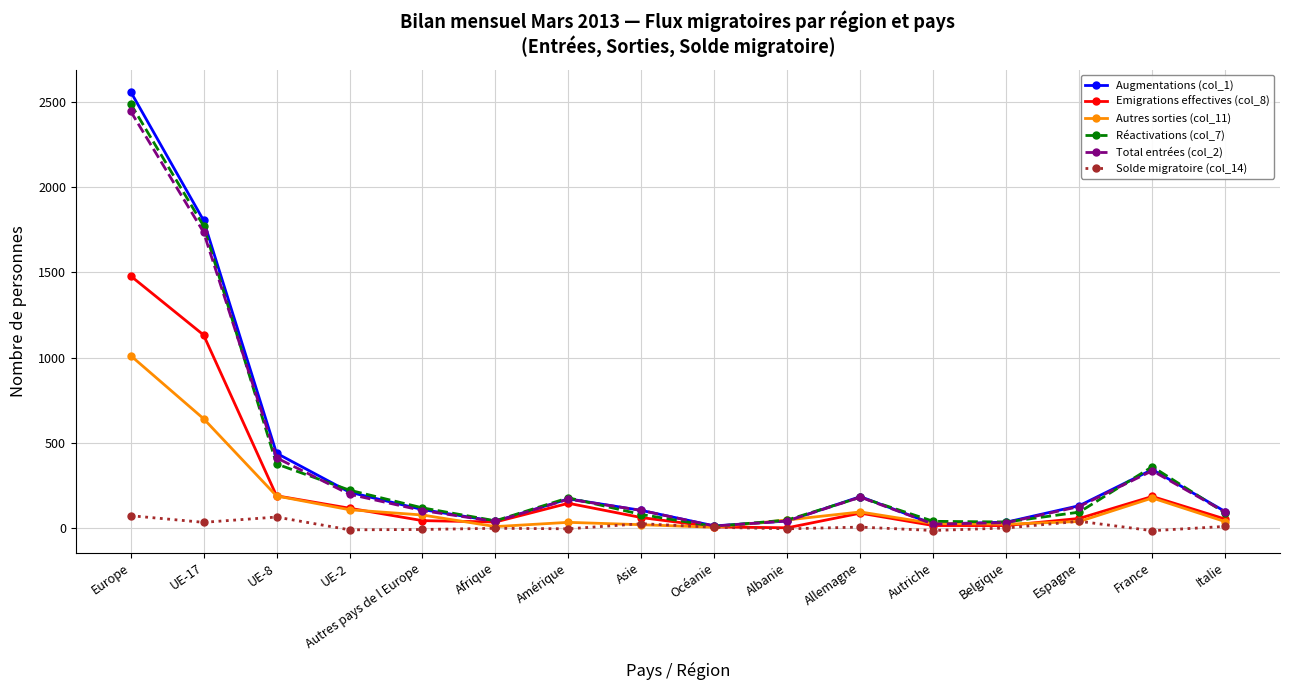

What is the value of the Réactivations (col_7) point at the 3rd from the left?

375